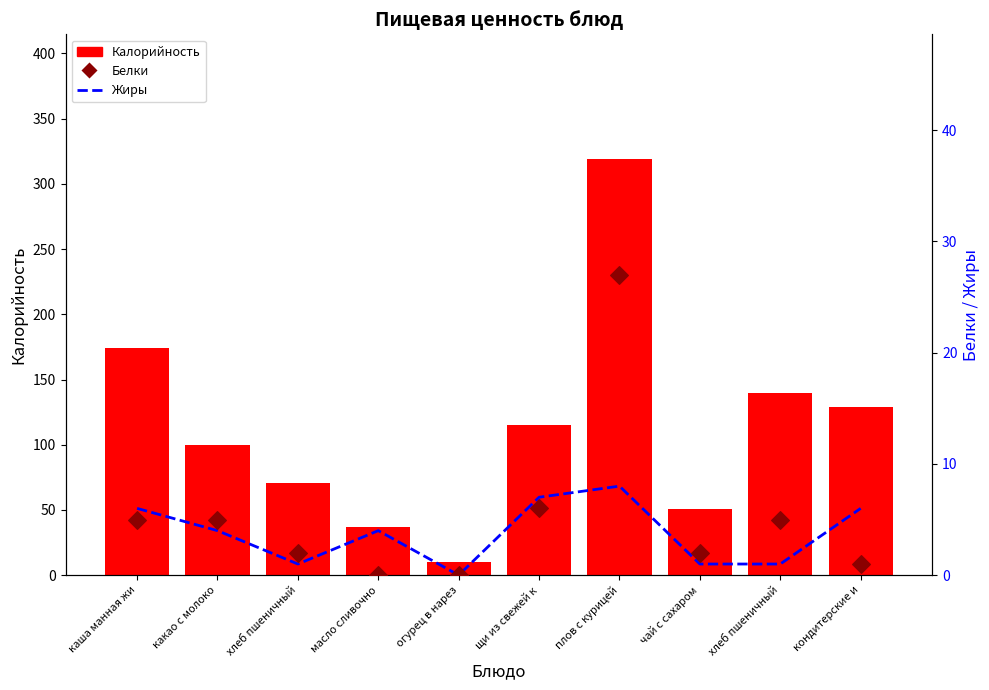

Which series contains the lowest Y value?

Жиры (%)